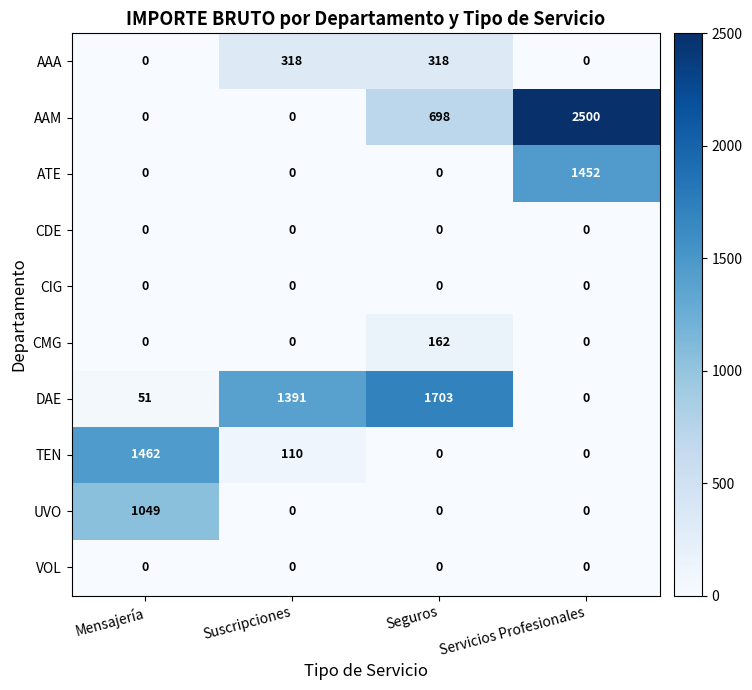

At which category is the sum across all series the highest?

Servicios Profesionales